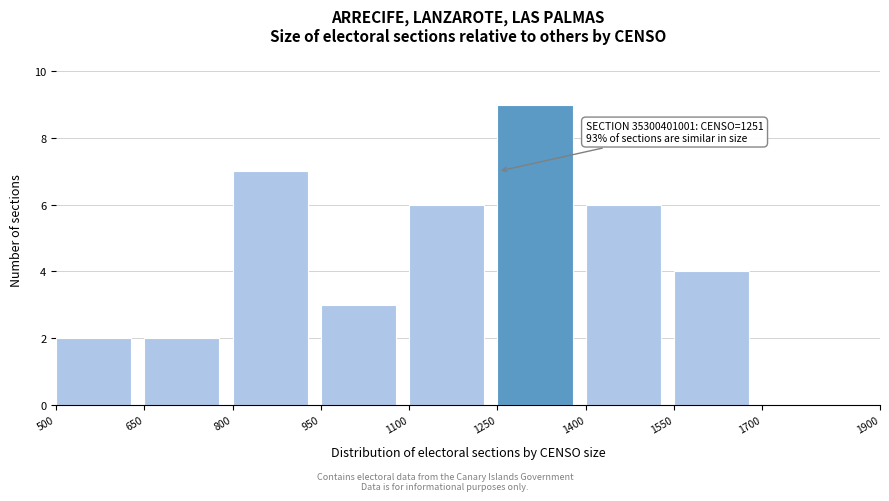

Which range on the x-axis has the tallest bar?

1250 to 1400